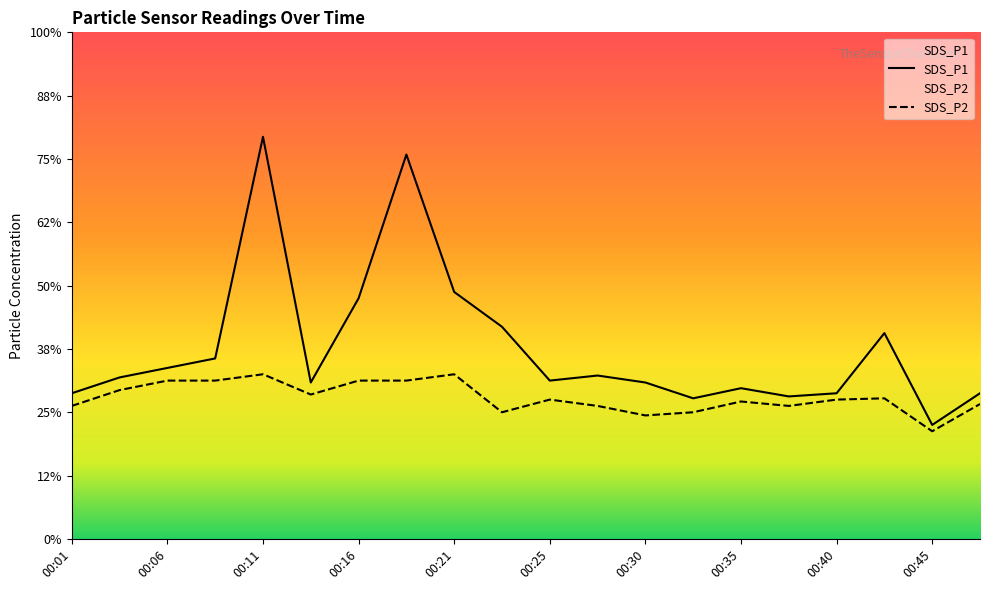

How many data points in SDS_P1 are above 2?

19